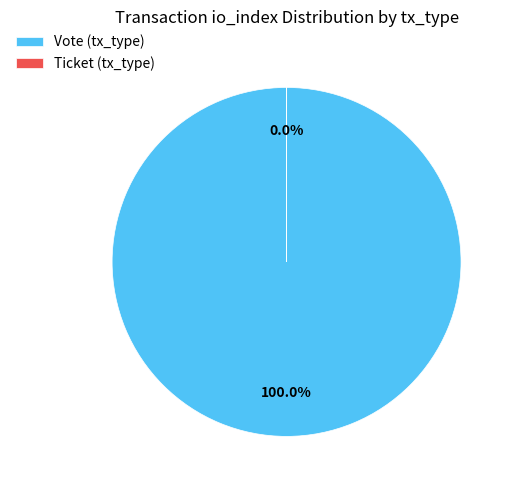

Which category has the biggest portion of the pie?

Vote (tx_type)